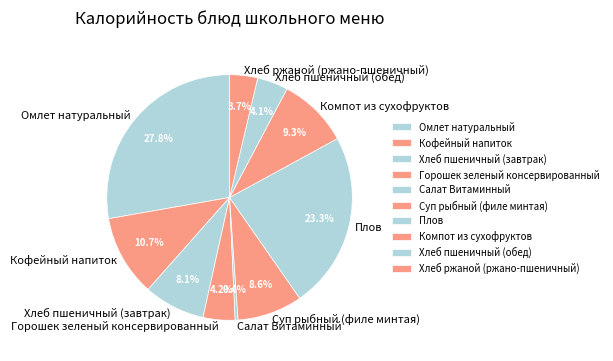

What portion of the pie excludes Суп рыбный (филе минтая)?

91.4%